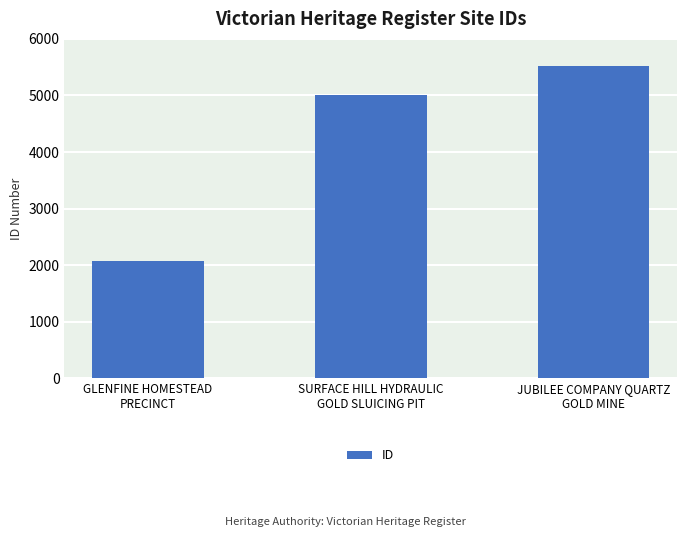

List the labels in order of value, smallest first.

GLENFINE HOMESTEAD
PRECINCT, SURFACE HILL HYDRAULIC
GOLD SLUICING PIT, JUBILEE COMPANY QUARTZ
GOLD MINE